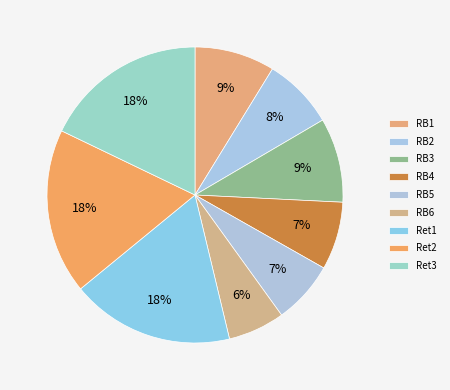

How many segments does this pie chart have?

9